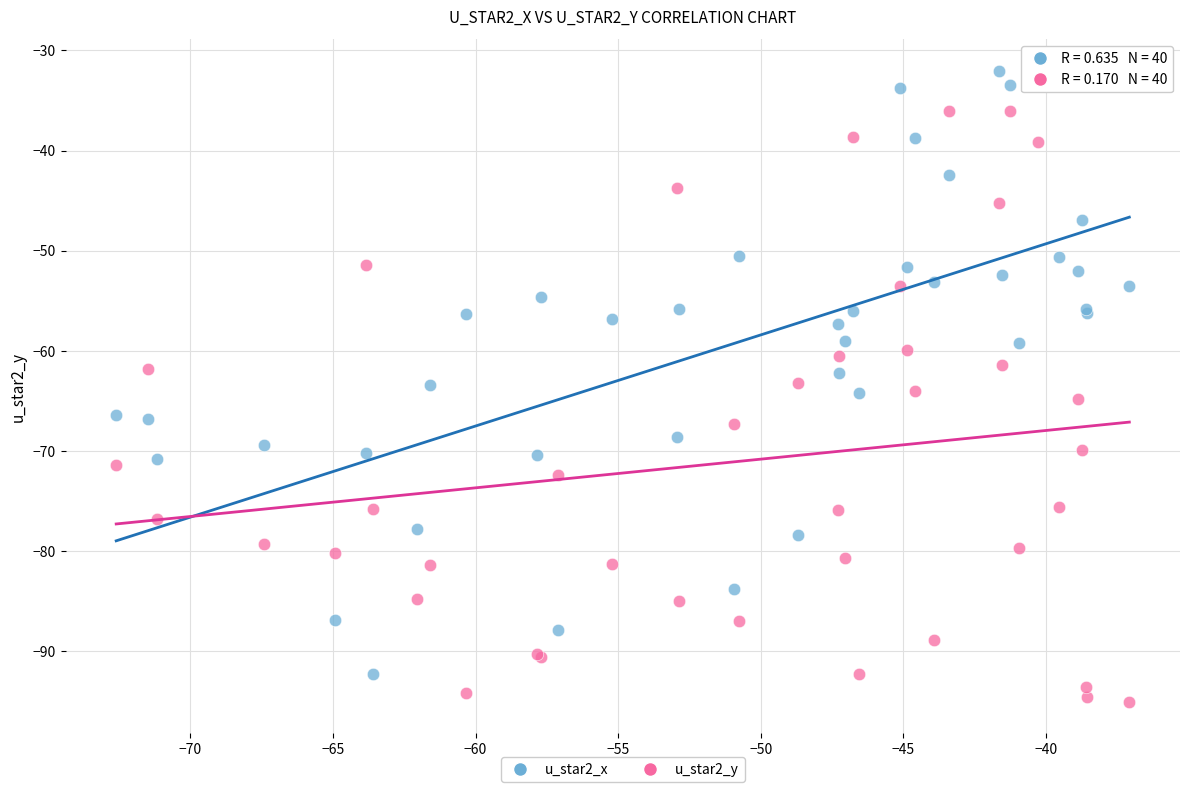

Which series contains the lowest Y value?

u_star2_y